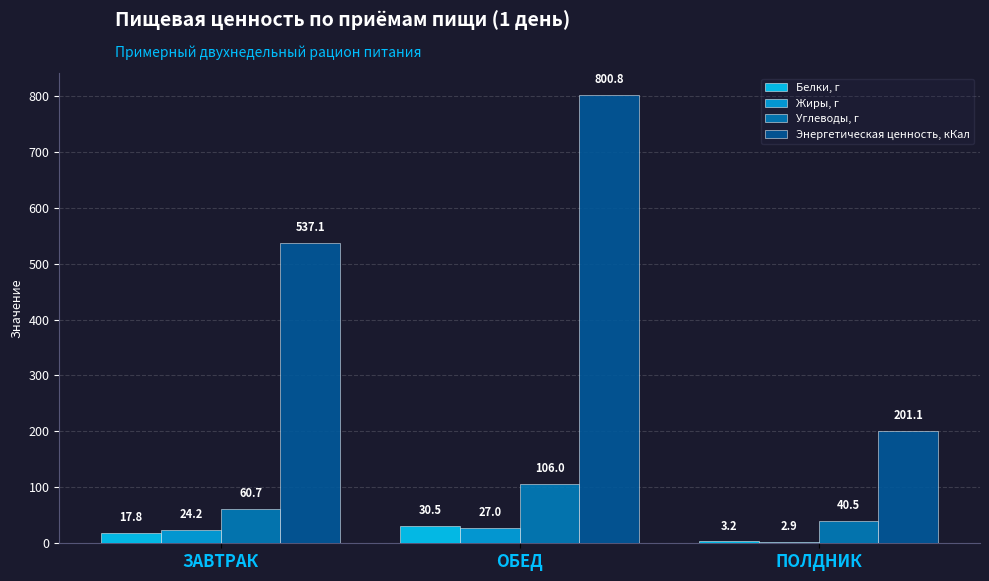

Which series has the largest total across all categories?

Энергетическая ценность, кКал